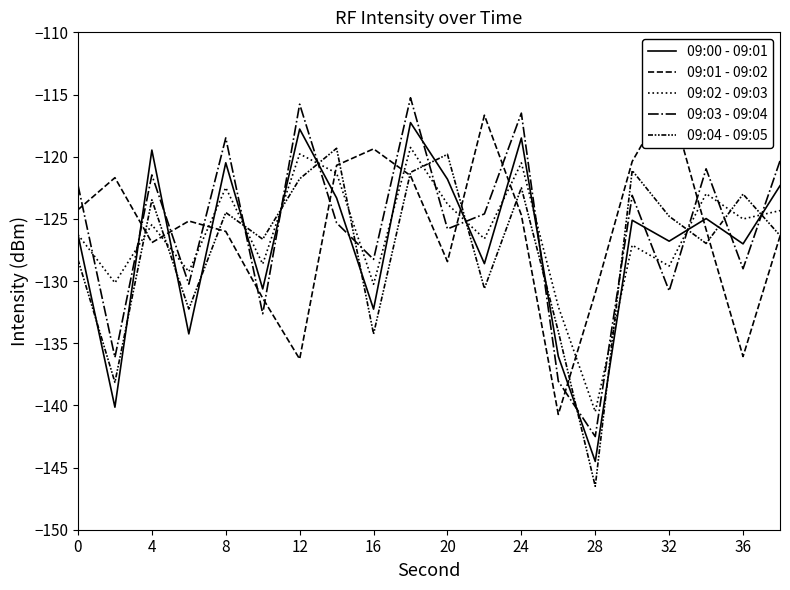

True or false: 09:00 - 09:01 has more than 0 points higher than both neighbors.

True